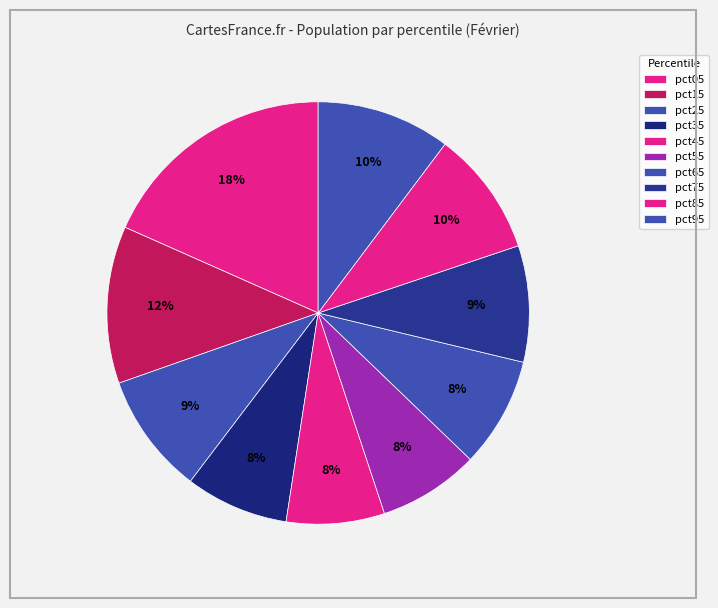

How many segments does this pie chart have?

10